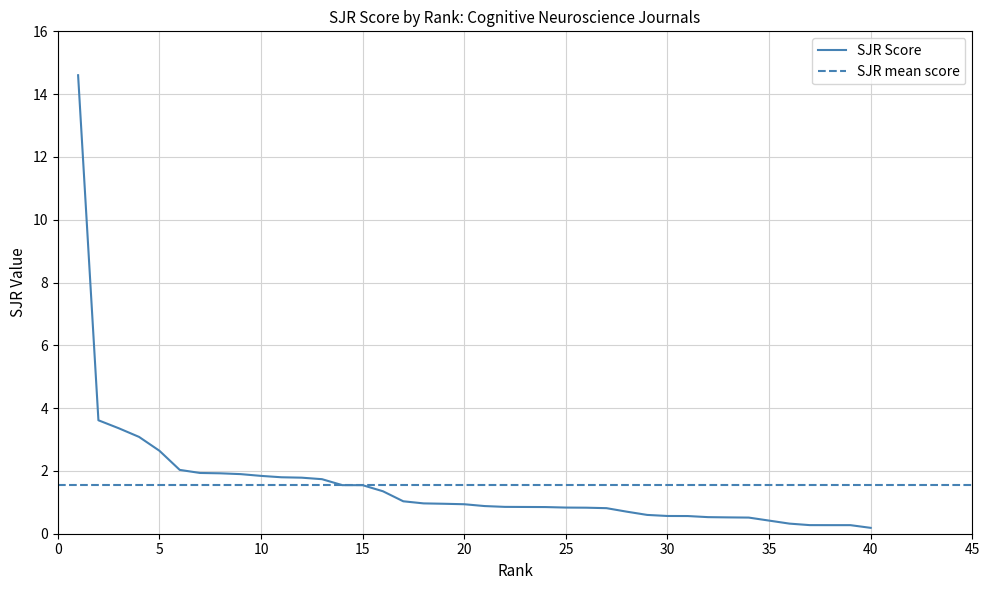

True or false: the data has more than 0 interior local peaks.

False